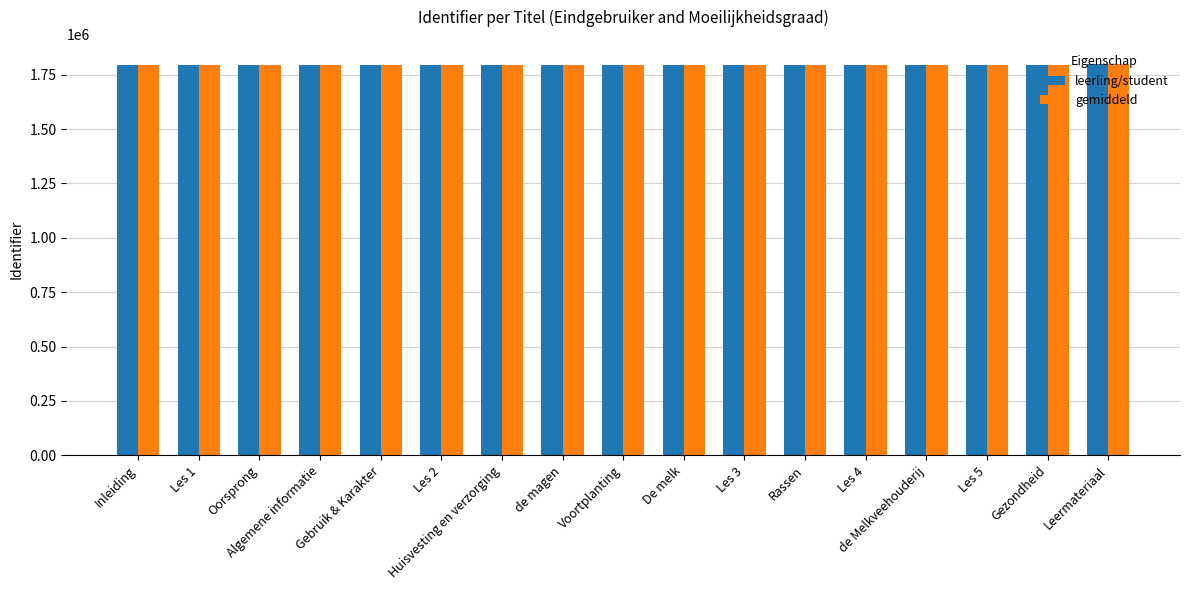

How many groups of bars are there?

17